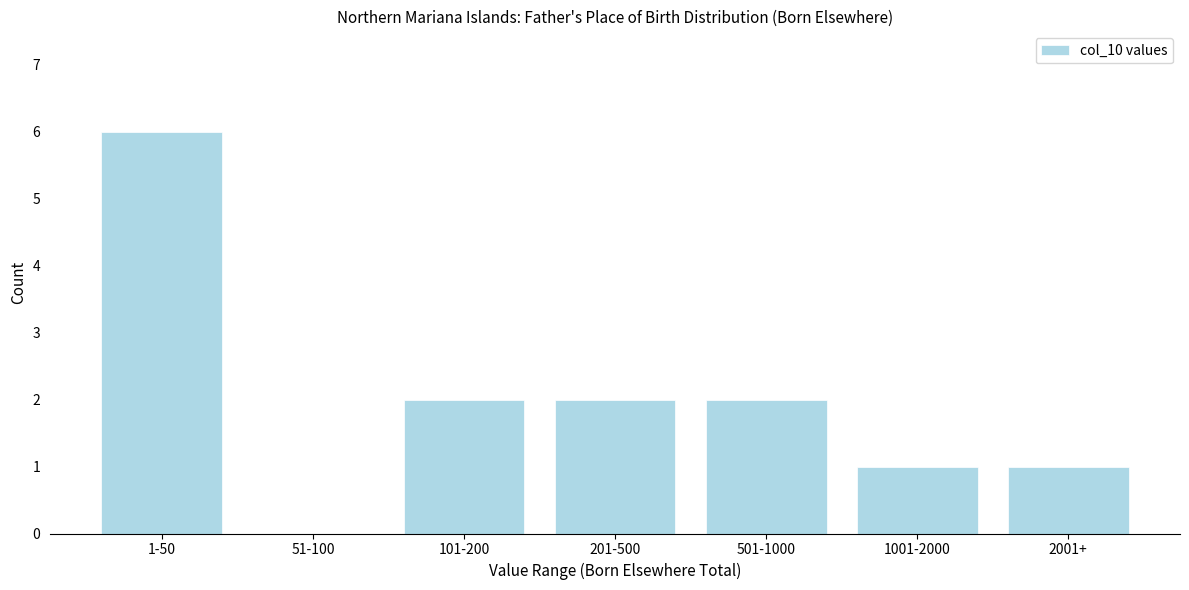

Reading left to right, transcribe all the data shown in this chart.

1-50=6	51-100=0	101-200=2	201-500=2	501-1000=2	1001-2000=1	2001+=1